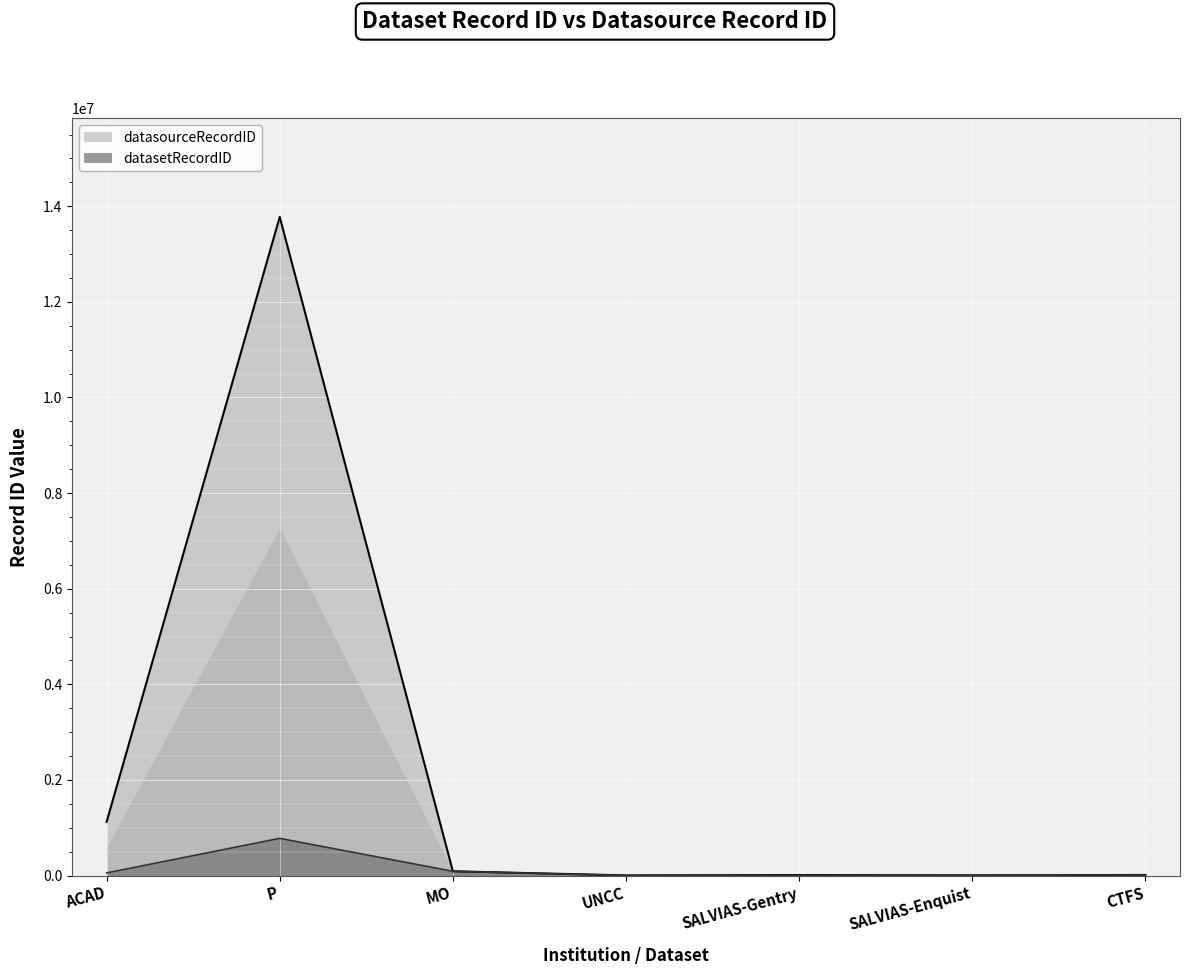

What is the difference between the datasourceRecordID values at SALVIAS-Gentry and ACAD?

1113678